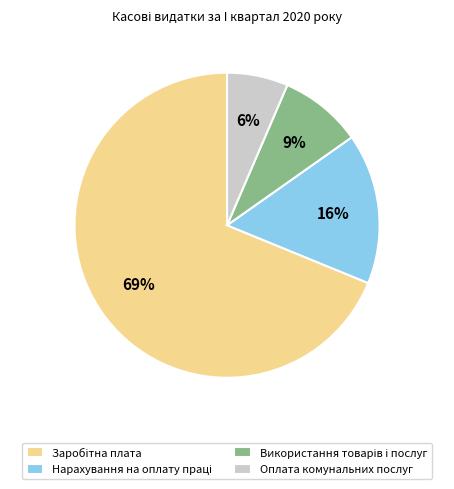

The Оплата комунальних послуг slice represents 16% of the pie. True or false?

False